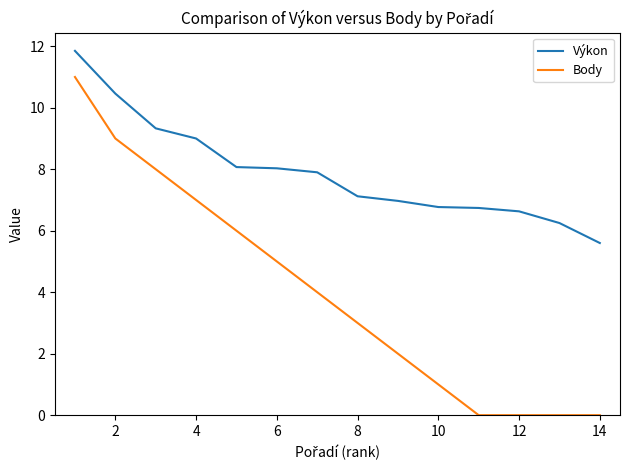

Rank the series by their average value, from highest to lowest.

Výkon, Body